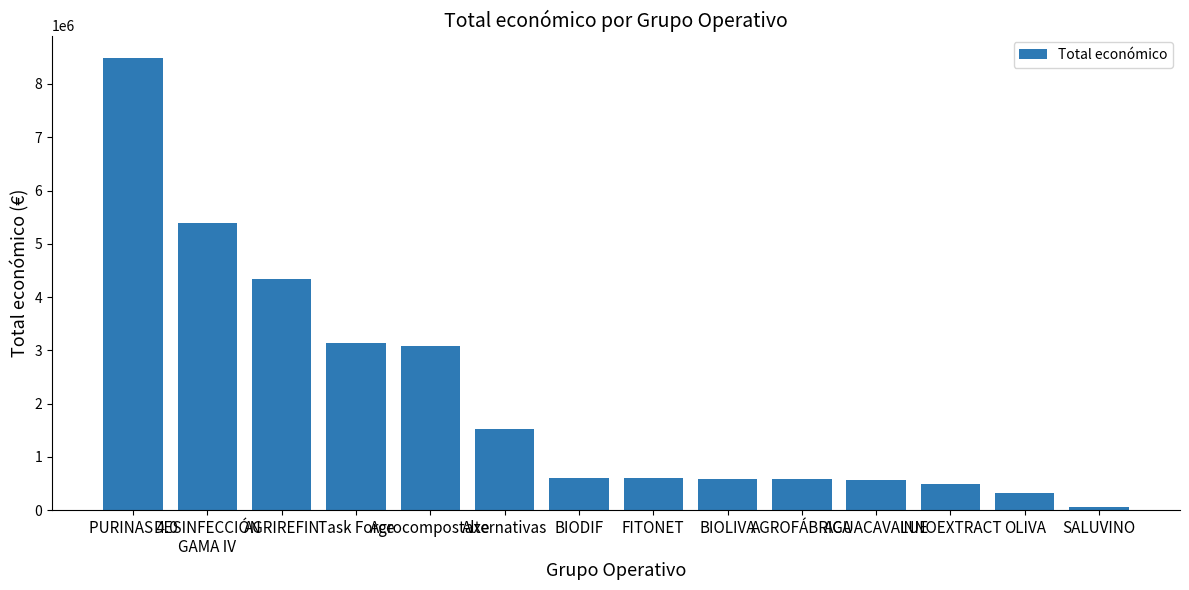

What is the difference between the maximum and second lowest values?

8168868